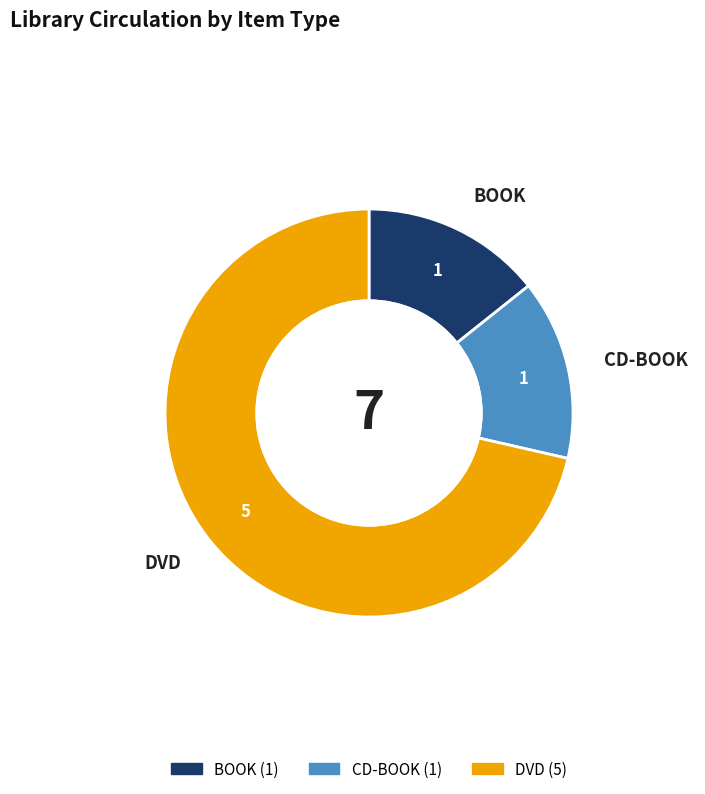

Combined, do DVD and CD-BOOK account for over 50%?

Yes